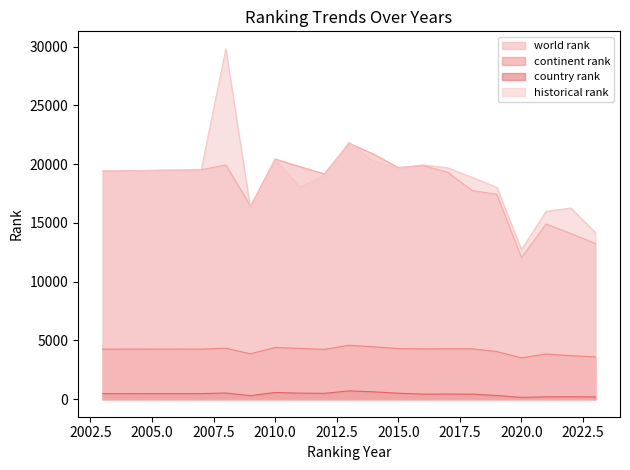

How many lines are shown in the chart?

4